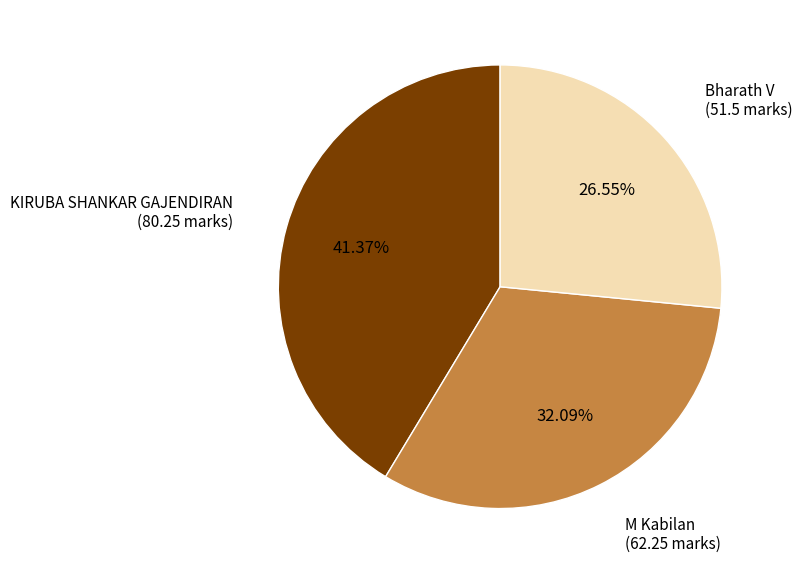

Is there a majority slice in this chart?

No